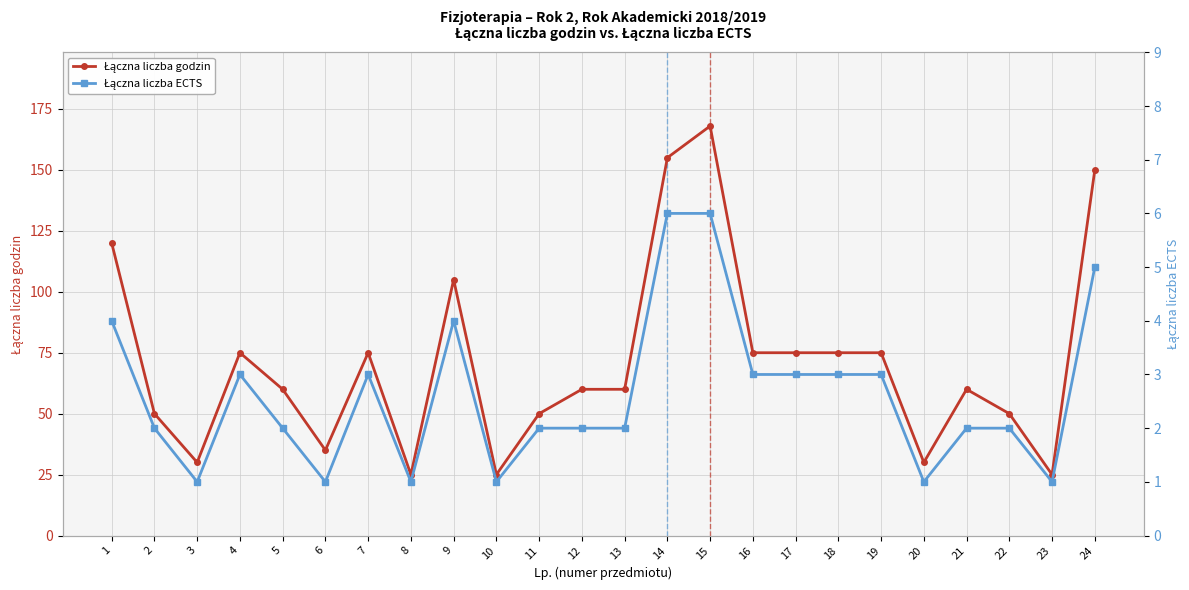

Is it true that Łączna liczba ECTS equals 3 at 7?

True